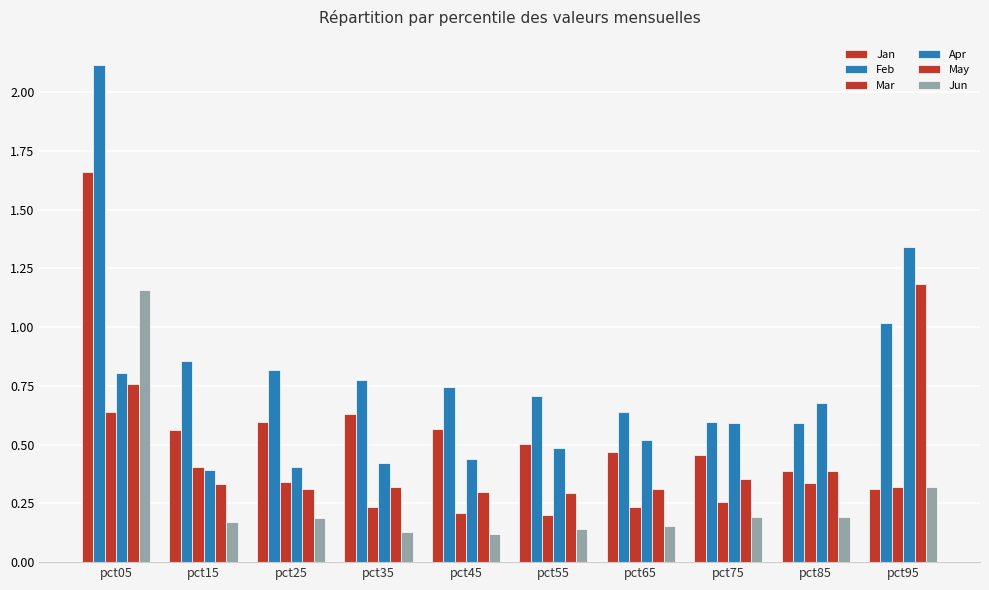

The Jan series shows 0.3 at pct95. True or false?

True